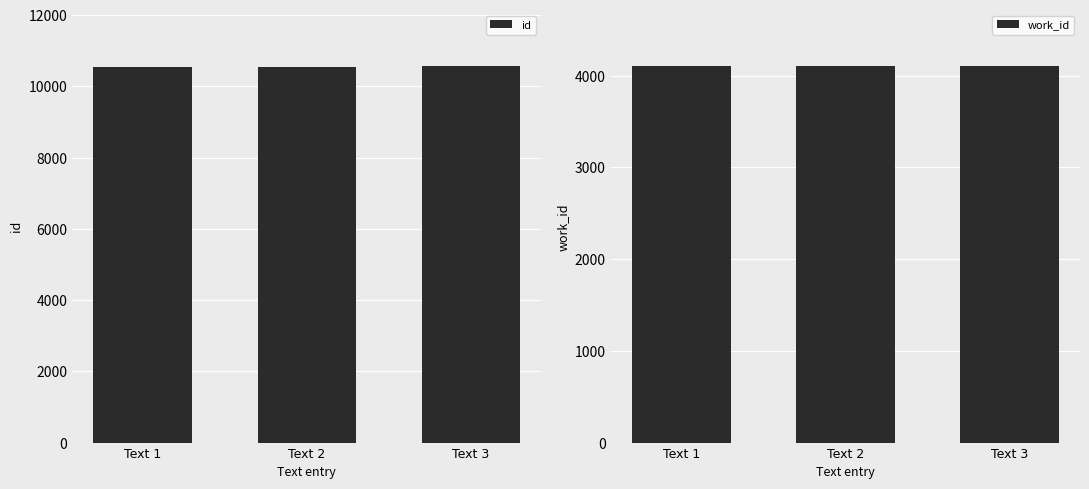

What are all the series names shown in the legend?

id, work_id